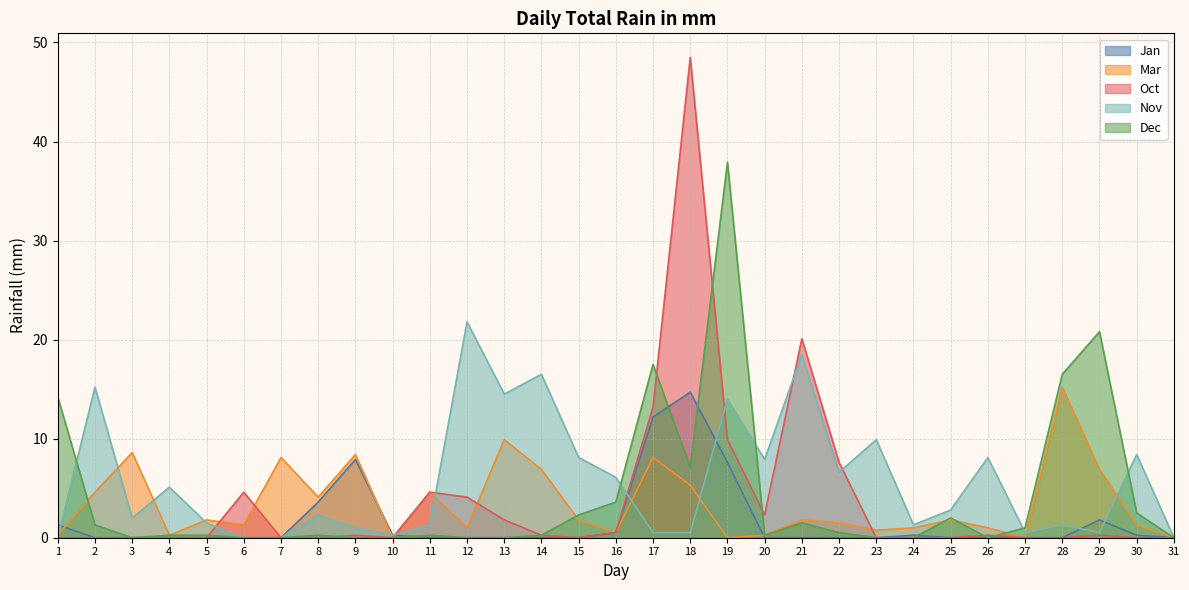

How many values in the Mar series exceed 1?

19